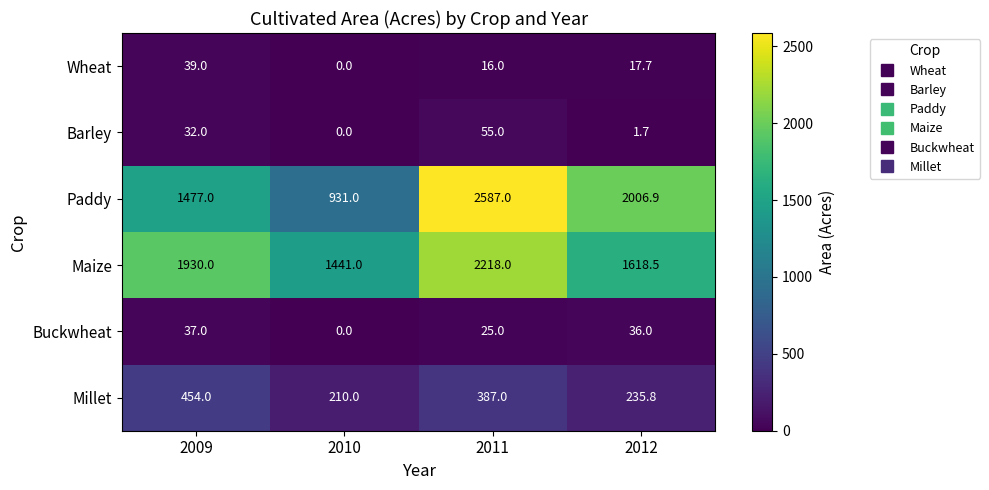

Reading right to left, what are all the values shown in this chart?

Wheat: 2012=17.7	2011=16.0	2010=0.0	2009=39.0
Barley: 2012=1.7	2011=55.0	2010=0.0	2009=32.0
Paddy: 2012=2006.9	2011=2587.0	2010=931.0	2009=1477.0
Maize: 2012=1618.5	2011=2218.0	2010=1441.0	2009=1930.0
Buckwheat: 2012=36.0	2011=25.0	2010=0.0	2009=37.0
Millet: 2012=235.8	2011=387.0	2010=210.0	2009=454.0